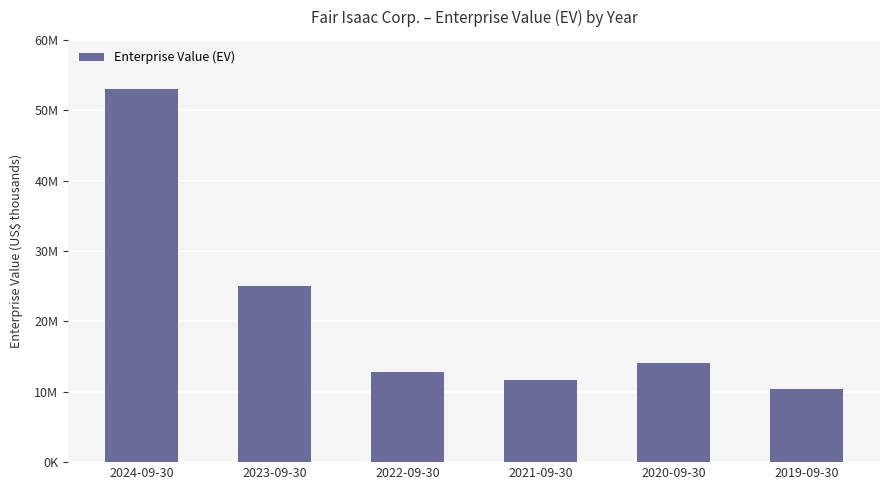

Are the bars horizontal?

No